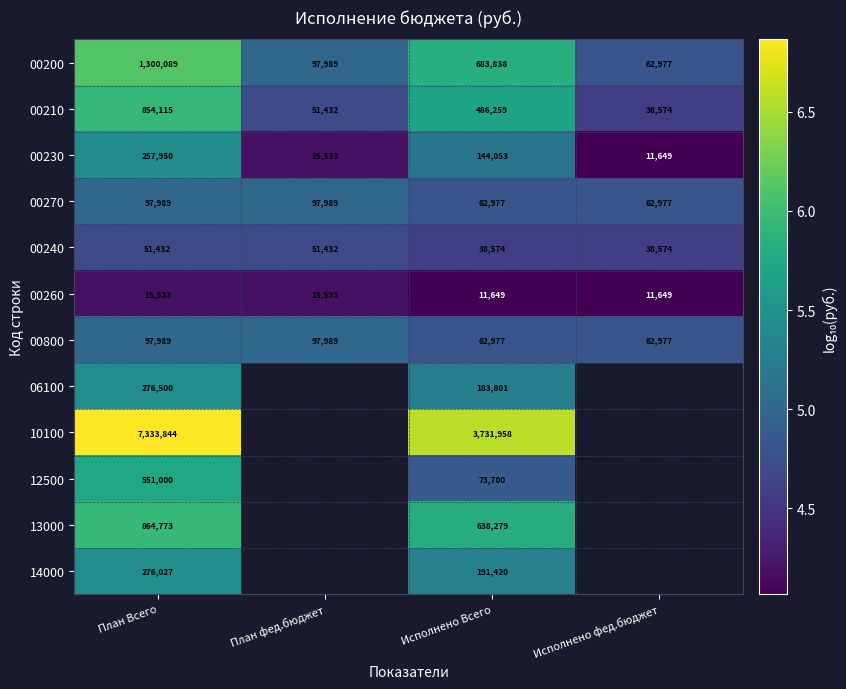

At which label does 00200 reach its peak?

План Всего